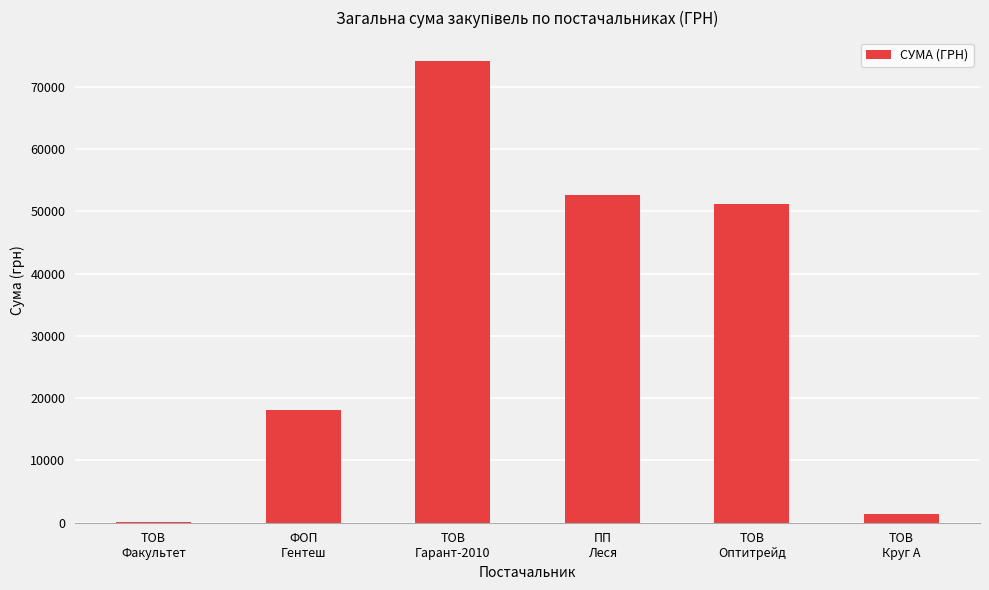

What is the ratio of the value at ФОП
Гентеш to the value at ТОВ
Круг А?

12.5